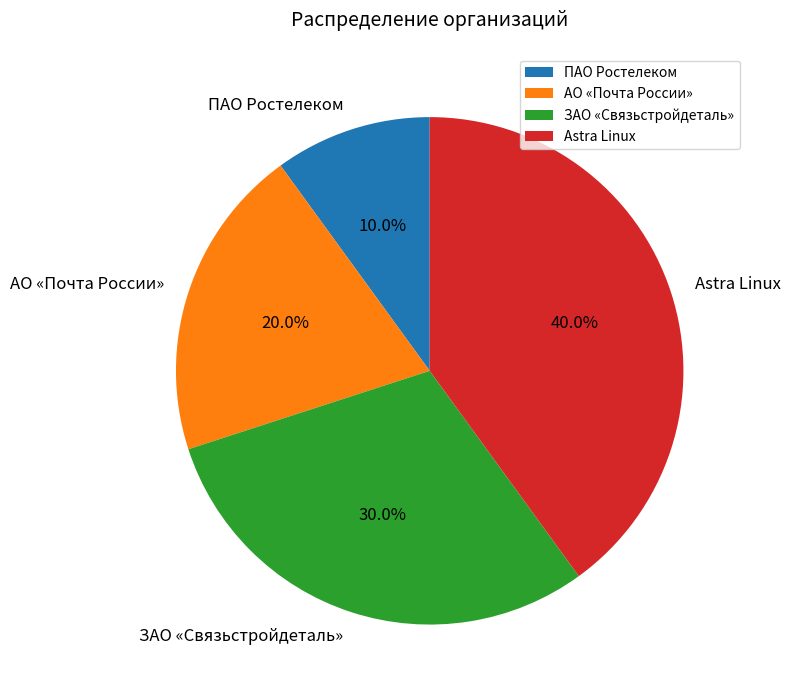

What percentage do Astra Linux and ЗАО «Связьстройдеталь» together represent?

70.0%